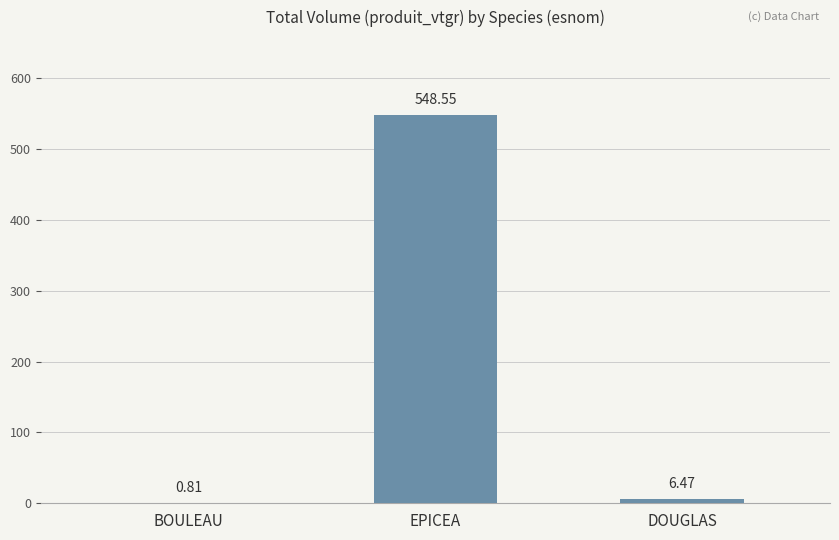

Between DOUGLAS and EPICEA, which is larger?

EPICEA